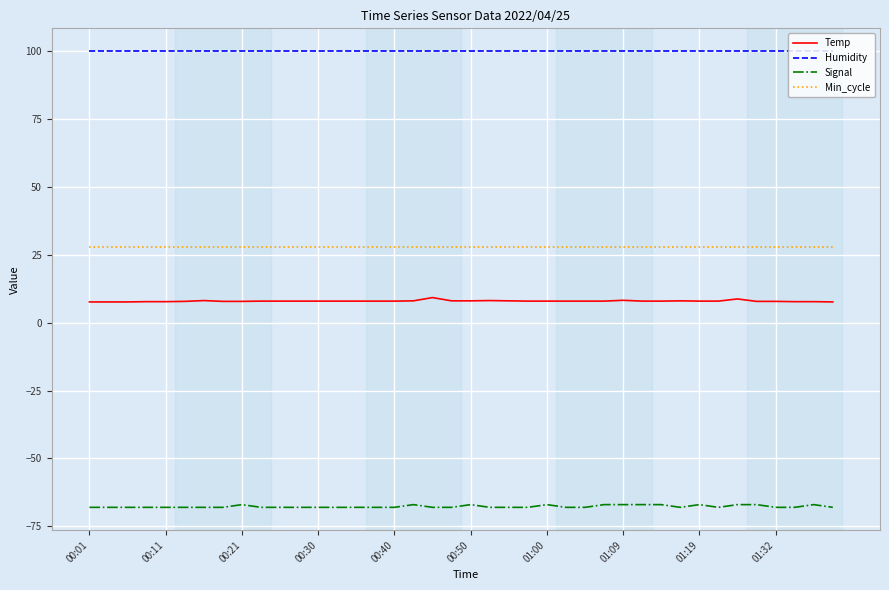

Which series has the largest total across all categories?

Humidity